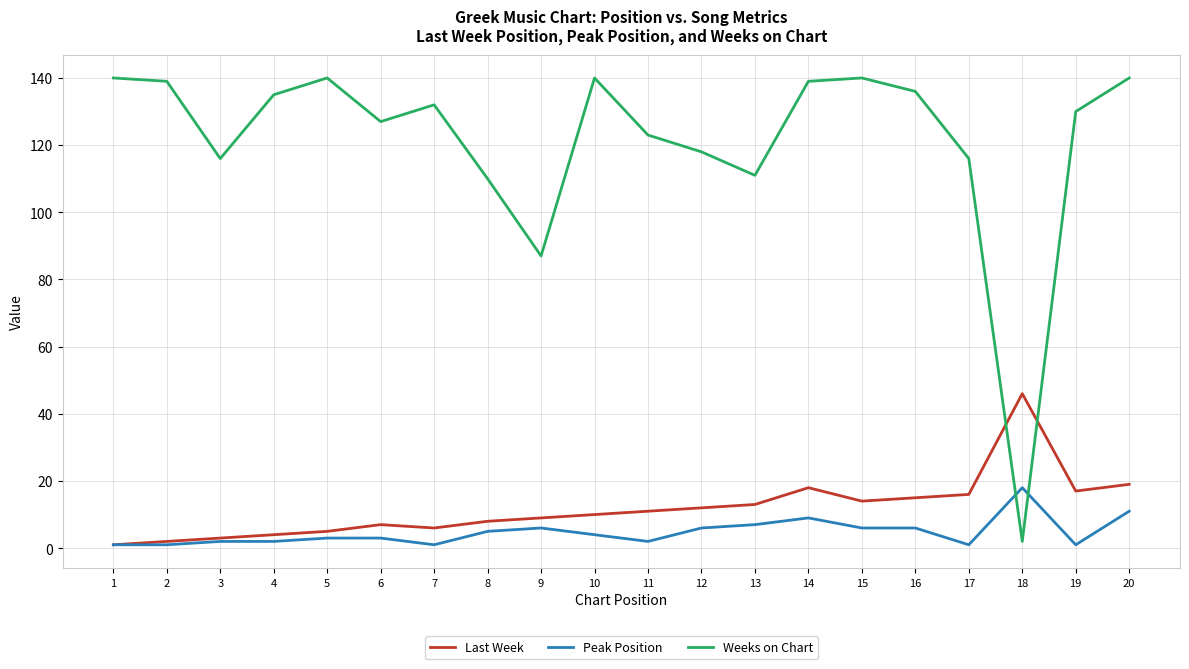

Rank the series by their maximum value, from highest to lowest.

Weeks on Chart, Last Week, Peak Position